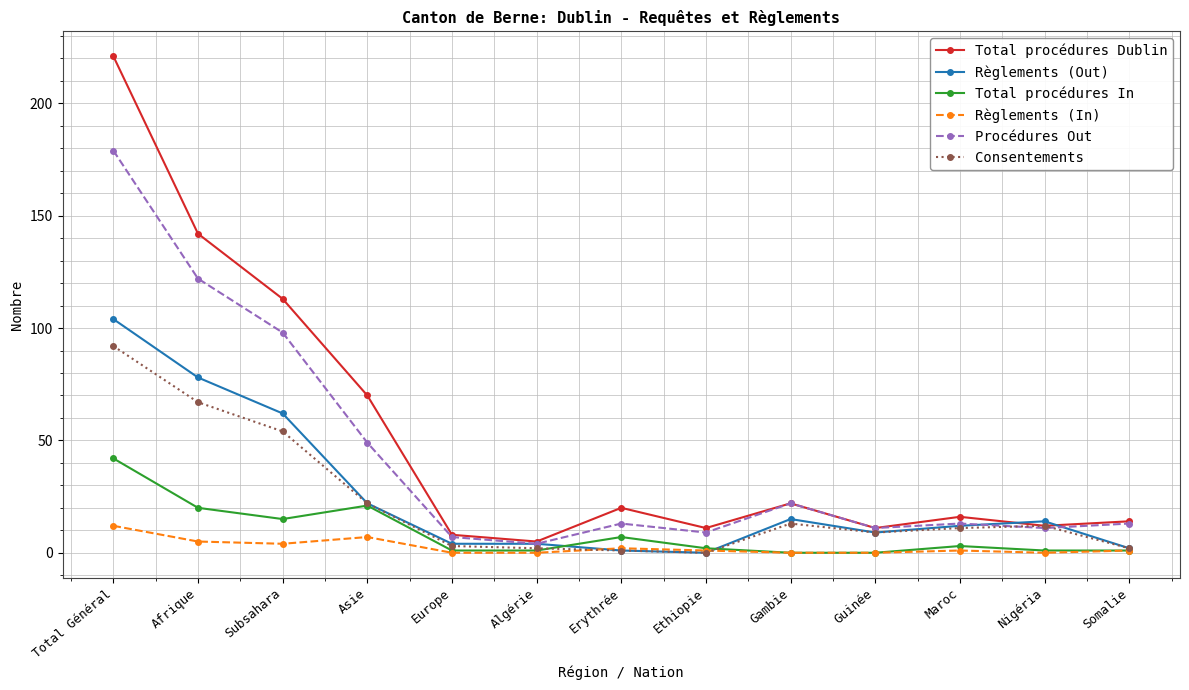

True or false: Total procédures In has more than 1 interior local peaks.

True